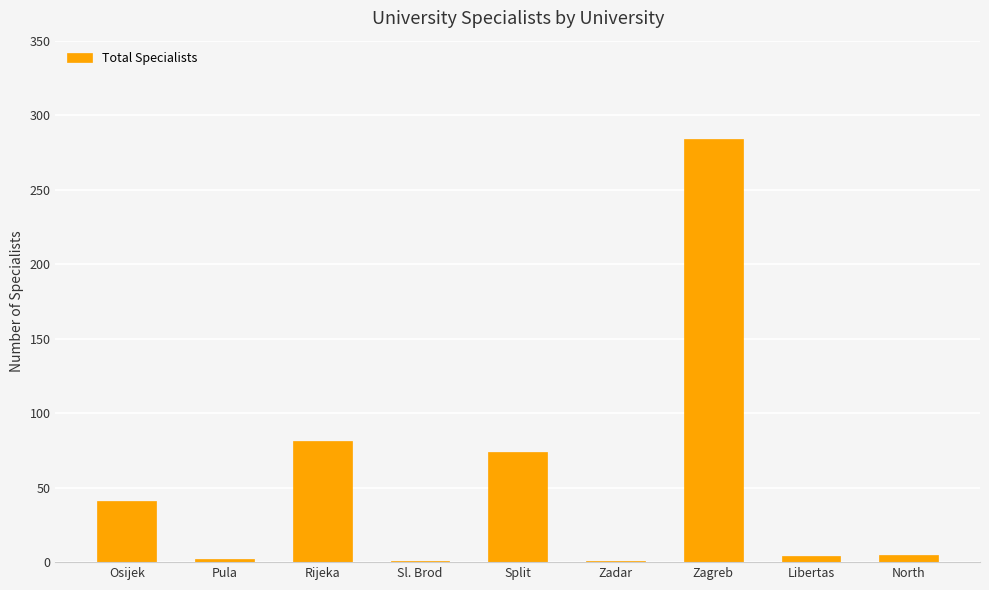

Are the bars horizontal?

No